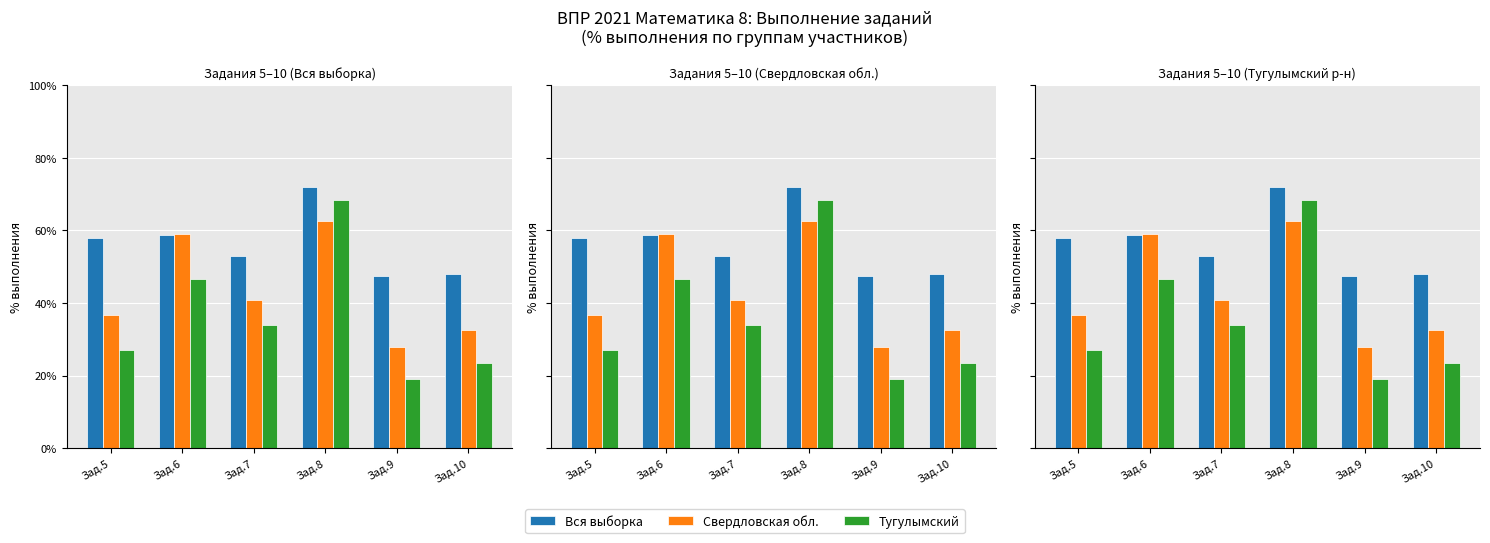

Are the bars horizontal?

No